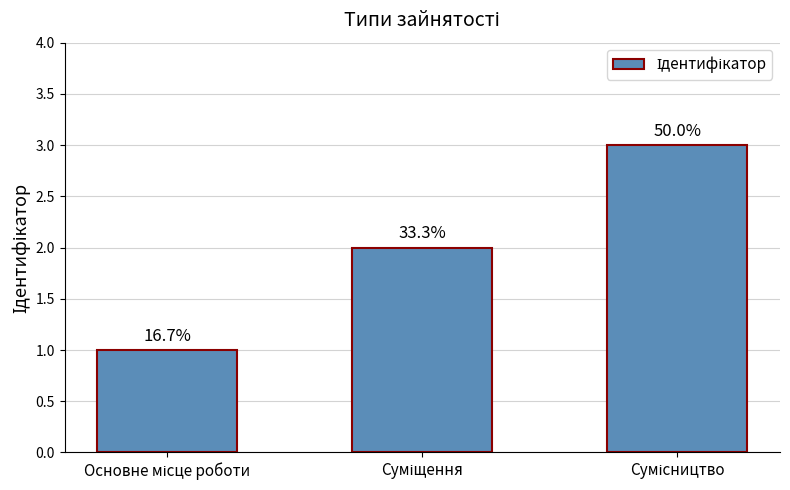

Does the chart contain any negative values?

No